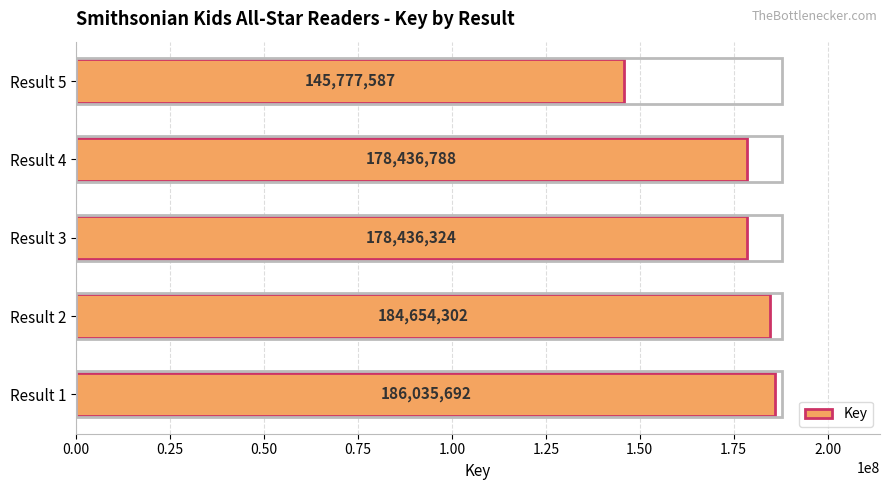

What is the average value?

174668139